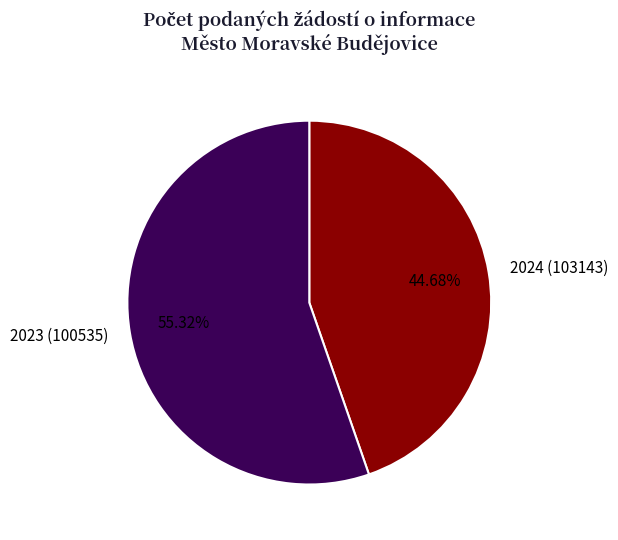

Is there any slice that represents more than half of the pie?

Yes